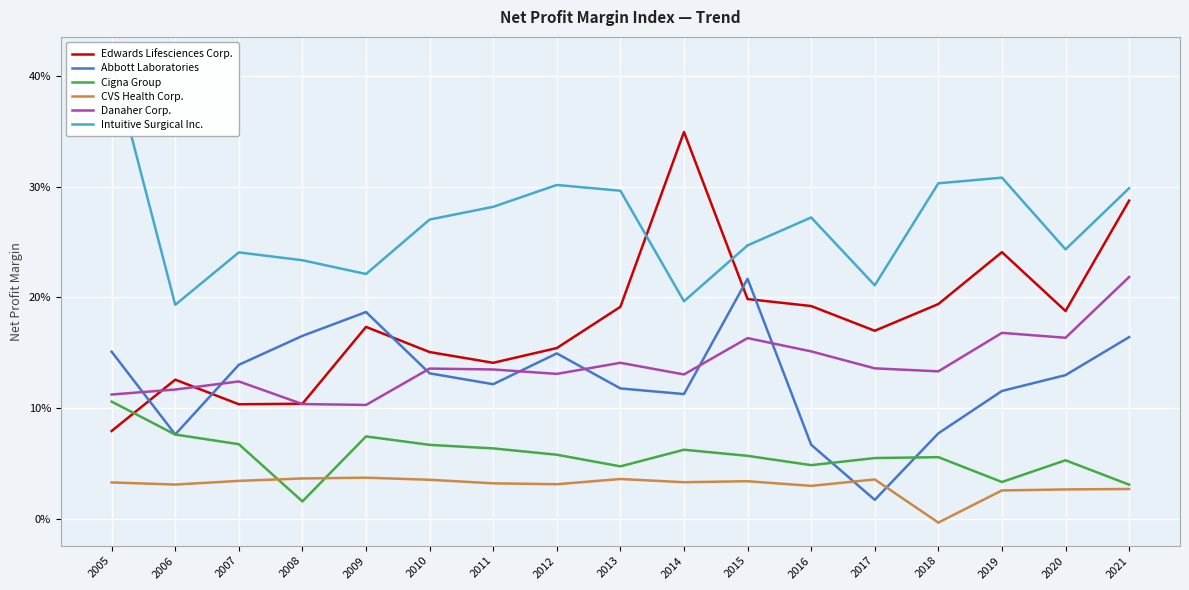

True or false: CVS Health Corp. and Edwards Lifesciences Corp. intersect in this chart.

False